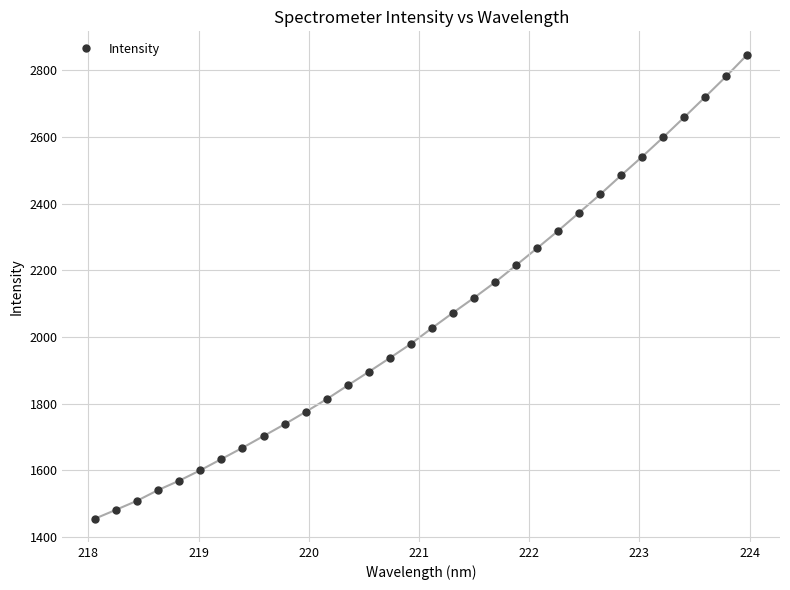

Does the chart display data point markers on the line(s)?

Yes